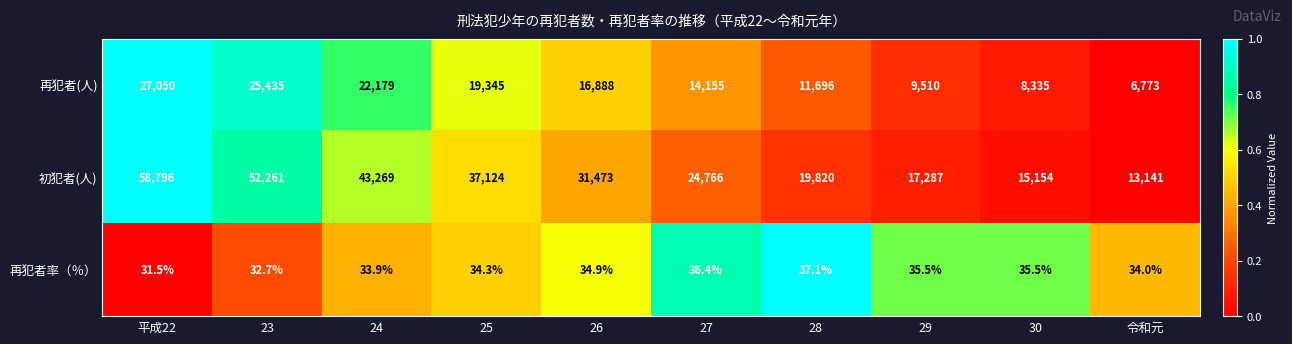

List the series in order of their peak value, lowest first.

再犯者率（％）, 再犯者(人), 初犯者(人)